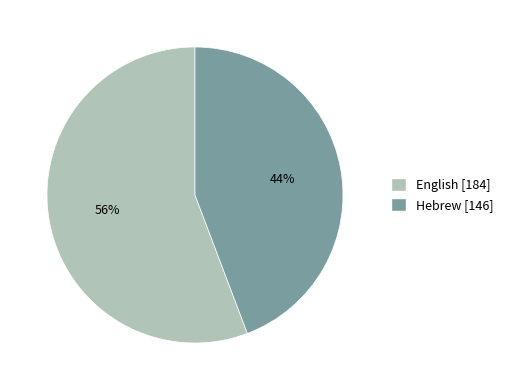

True or false: Hebrew accounts for 44% of the total.

True